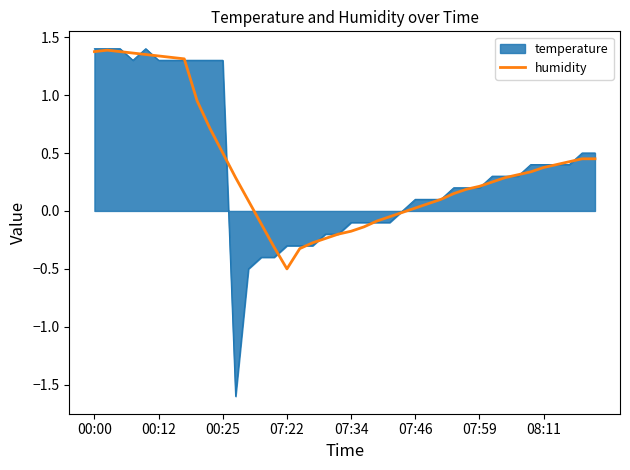

Which series has the largest range (max minus min)?

temperature